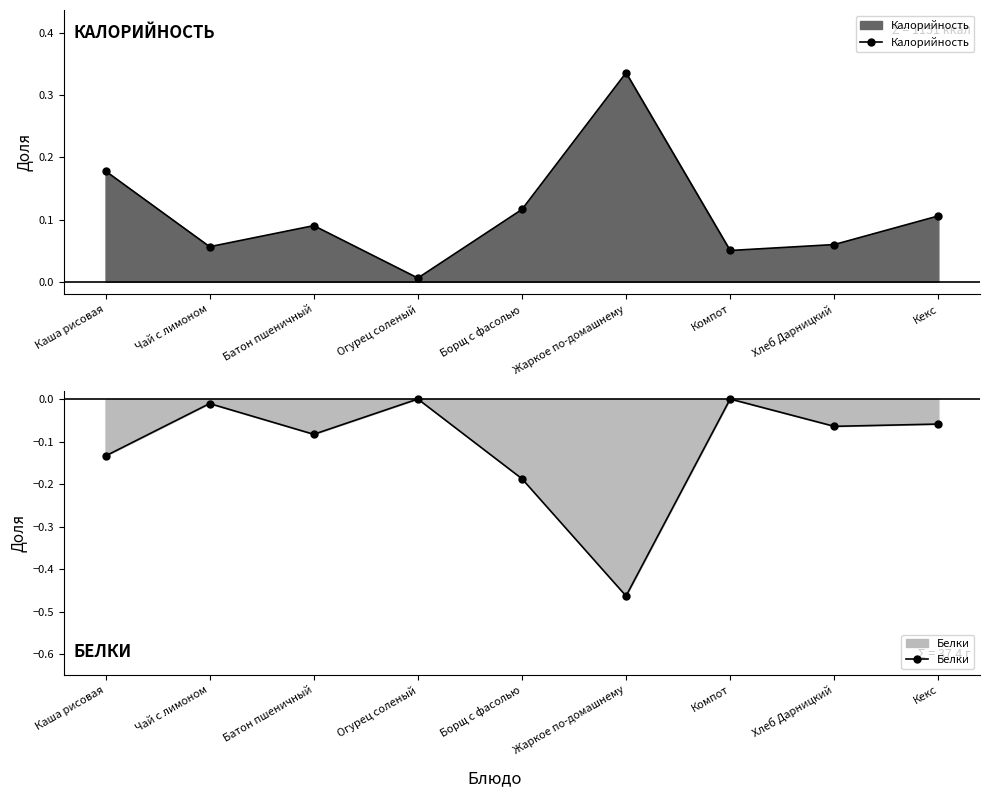

What is the smallest value displayed?

-0.5